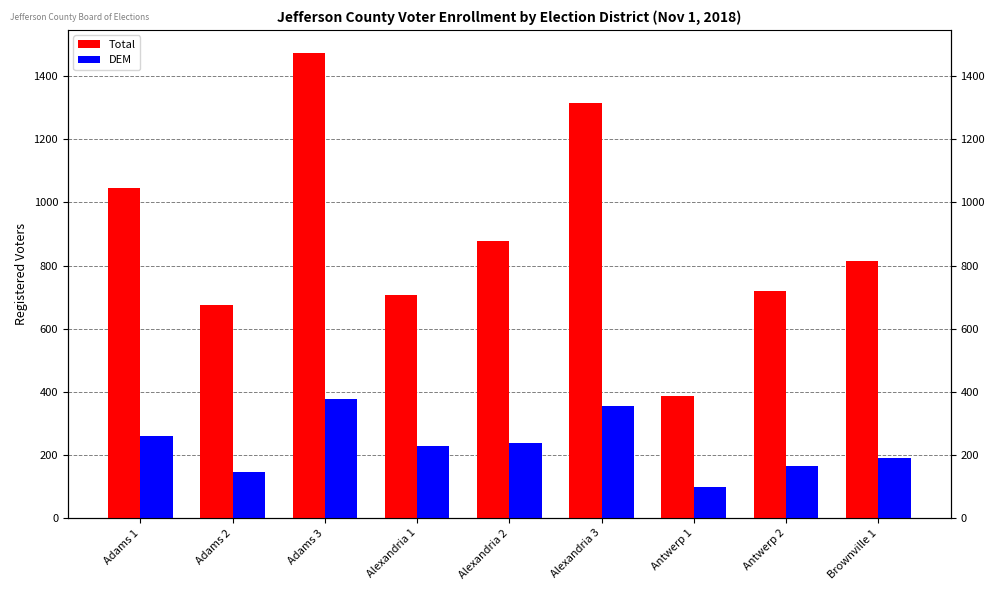

How many data points in DEM are less than 227?

4